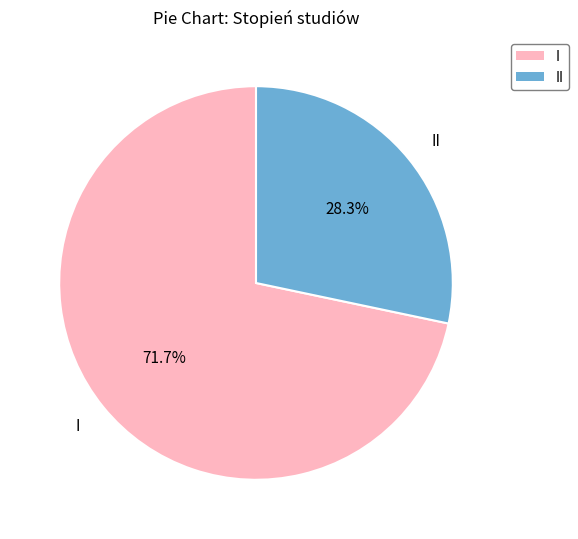

What portion of the pie excludes I?

28.3%